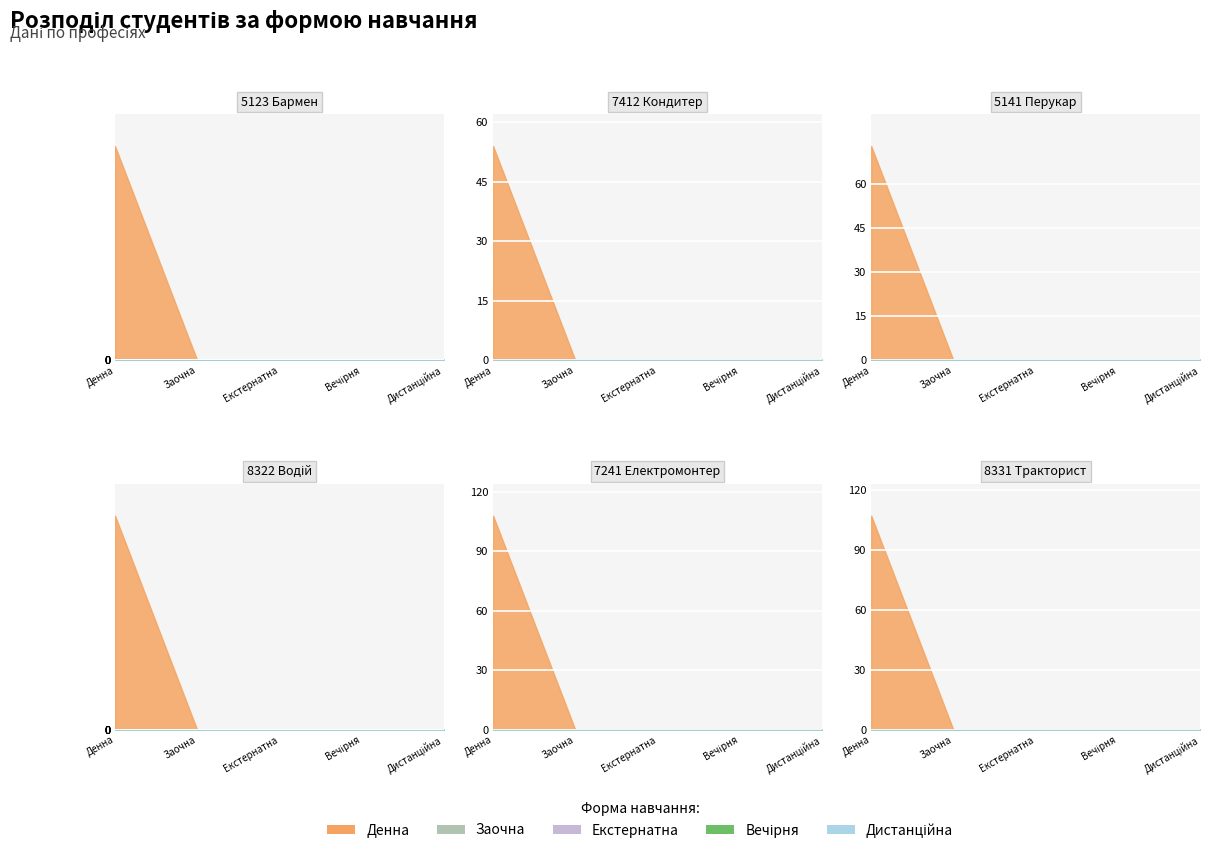

Reading left to right, list all the values displayed in this chart.

Денна: 5123 Бармен=16	7412 Кондитер=54	5141 Перукар=73	8322 Водій=18	7241 Електромонтер=108	8331 Тракторист=107
Заочна: 5123 Бармен=0	7412 Кондитер=0	5141 Перукар=0	8322 Водій=0	7241 Електромонтер=0	8331 Тракторист=0
Екстернатна: 5123 Бармен=0	7412 Кондитер=0	5141 Перукар=0	8322 Водій=0	7241 Електромонтер=0	8331 Тракторист=0
Вечірня: 5123 Бармен=0	7412 Кондитер=0	5141 Перукар=0	8322 Водій=0	7241 Електромонтер=0	8331 Тракторист=0
Дистанційна: 5123 Бармен=0	7412 Кондитер=0	5141 Перукар=0	8322 Водій=0	7241 Електромонтер=0	8331 Тракторист=0